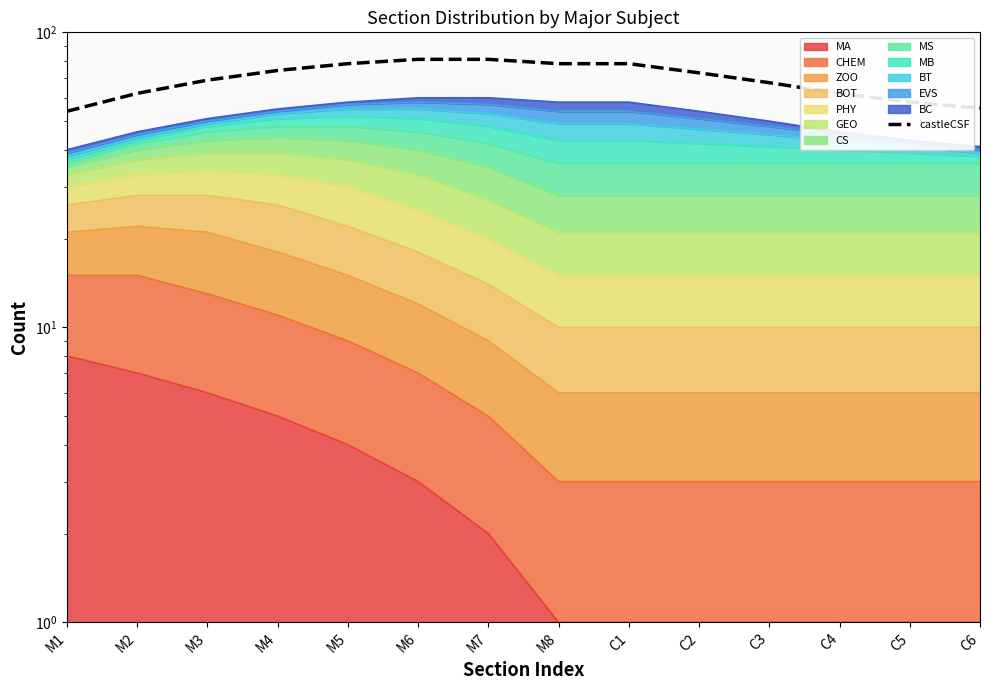

True or false: the data has more than 0 interior local peaks.

False